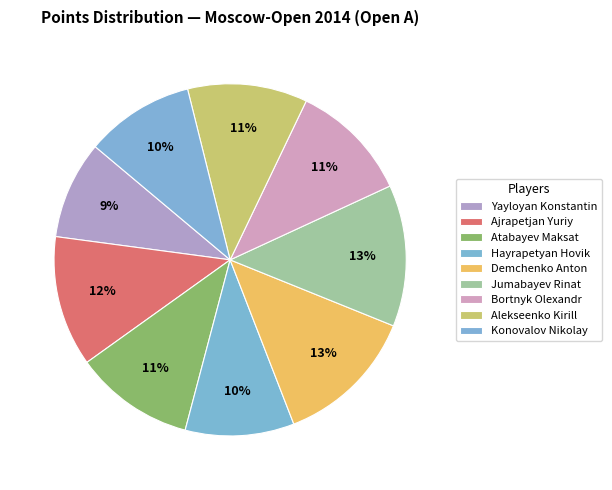

Which category has the biggest portion of the pie?

Demchenko Anton